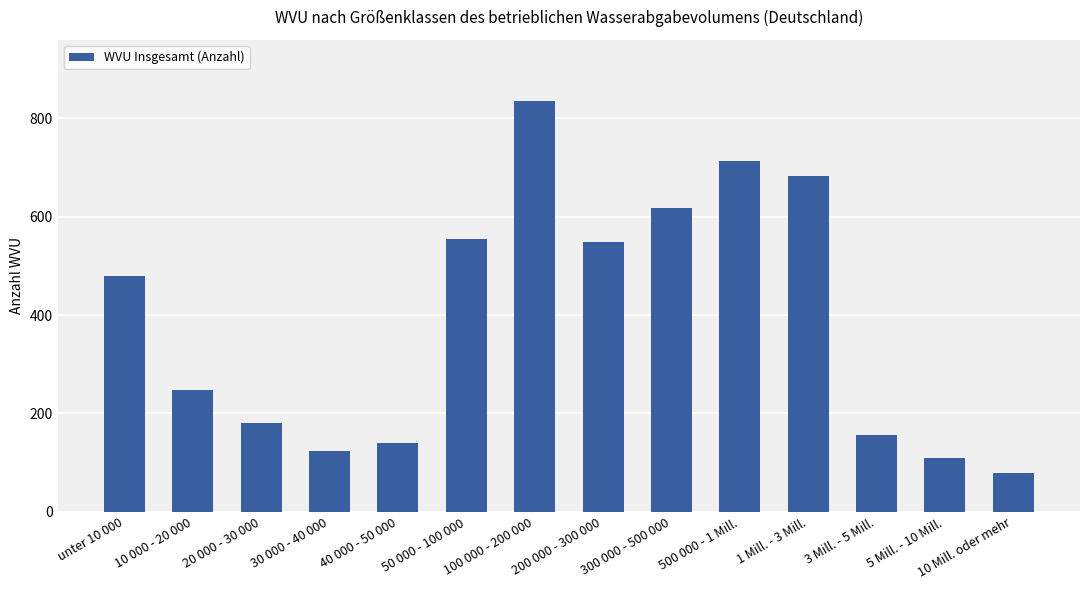

How many data points are less than 480?

7